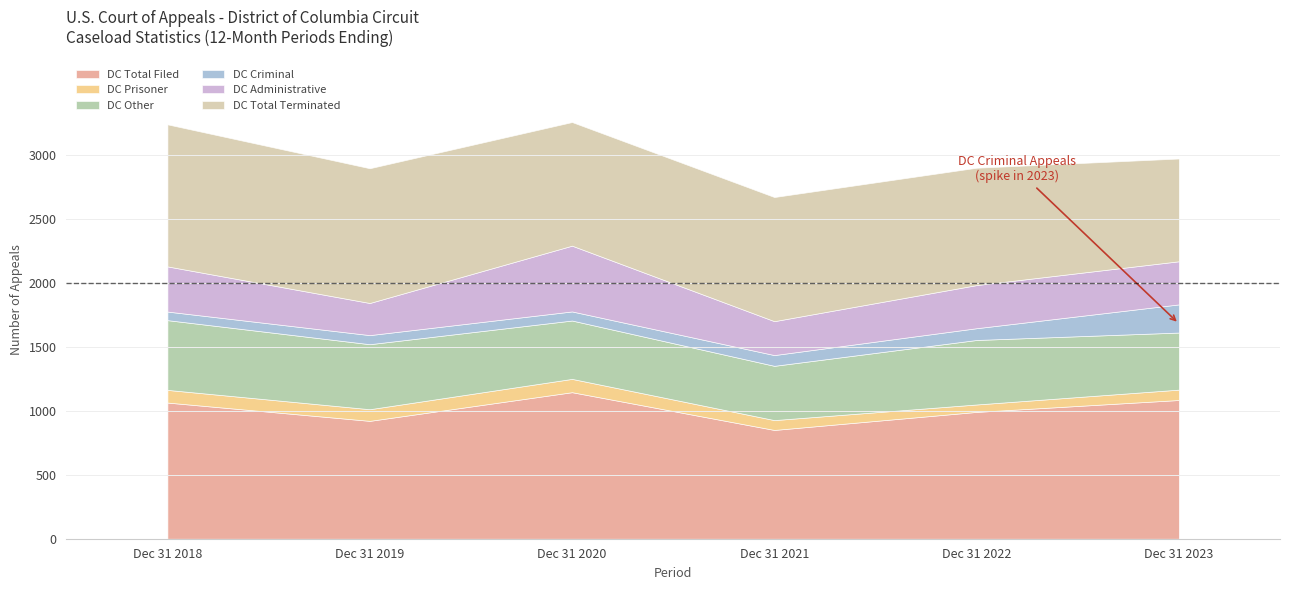

What is the sum of the DC Criminal values at Dec 31 2023 and Dec 31 2021?

304